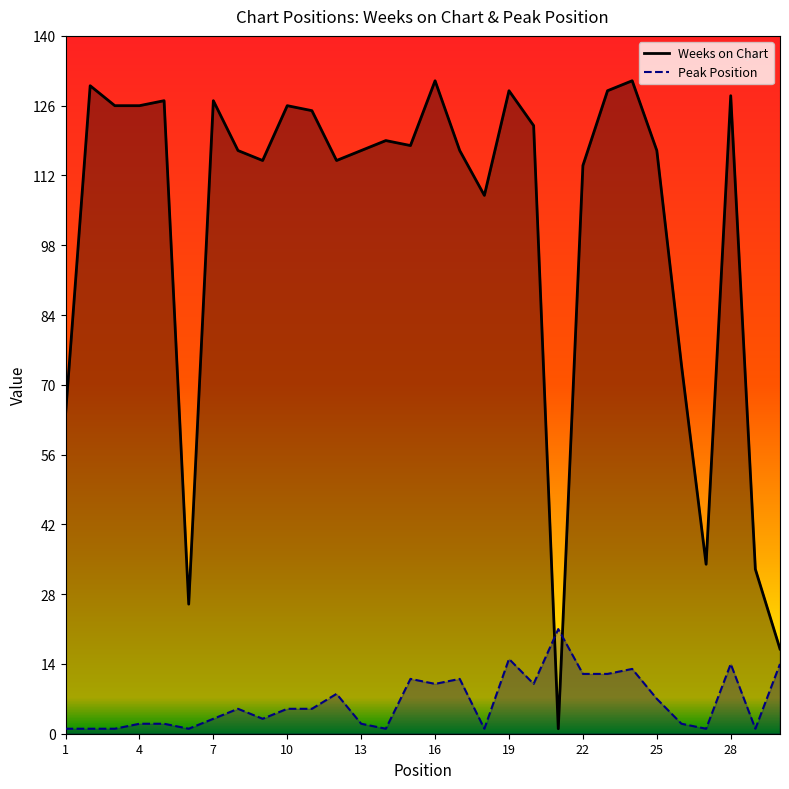

What is the difference between the second highest and second lowest values in the Peak Position series?

14